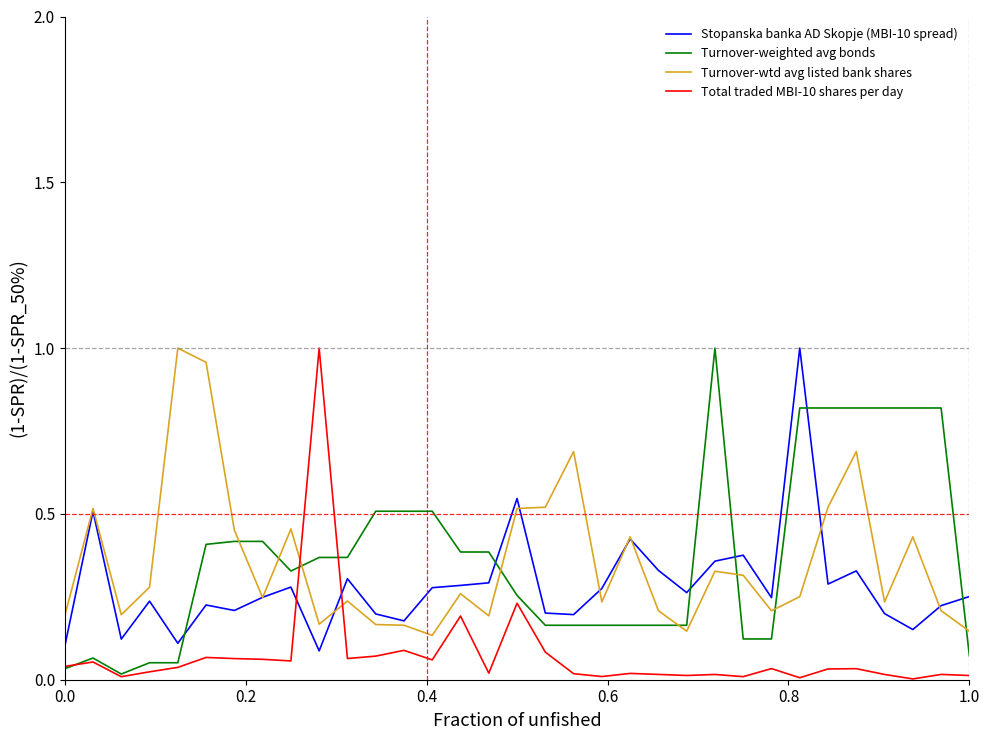

True or false: Stopanska banka AD Skopje (MBI-10 spread) and Total traded MBI-10 shares per day intersect in this chart.

True